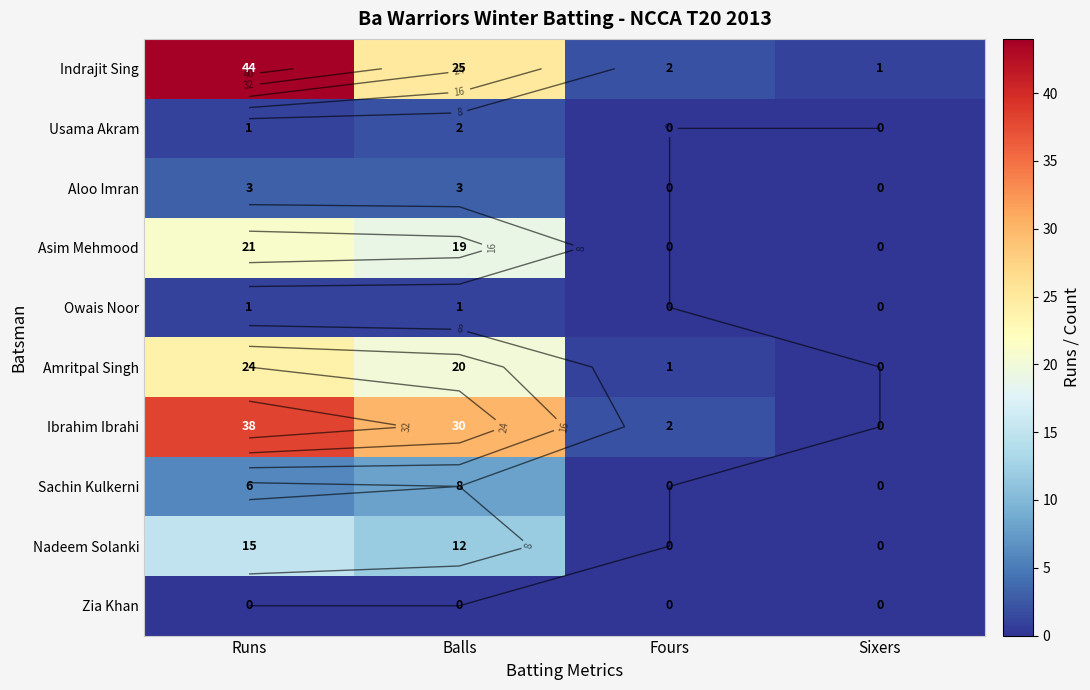

What is the total value across all series at Fours?

5